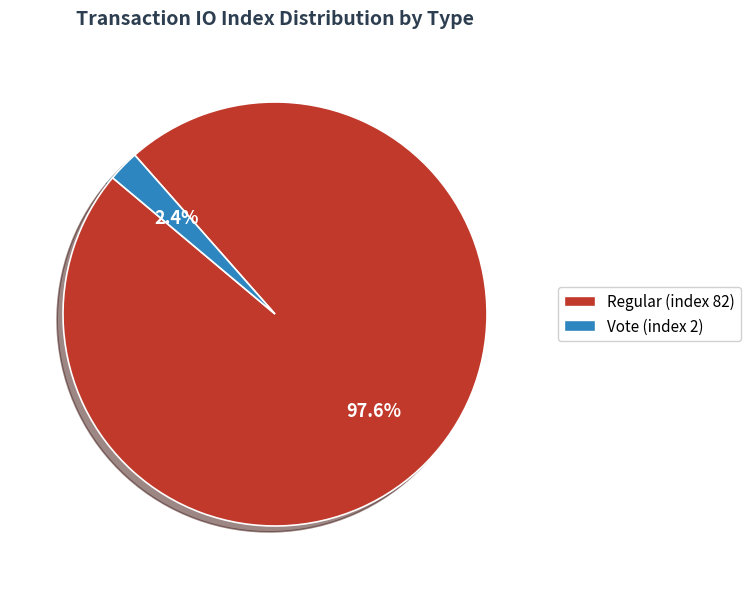

Is there any slice that represents more than half of the pie?

Yes